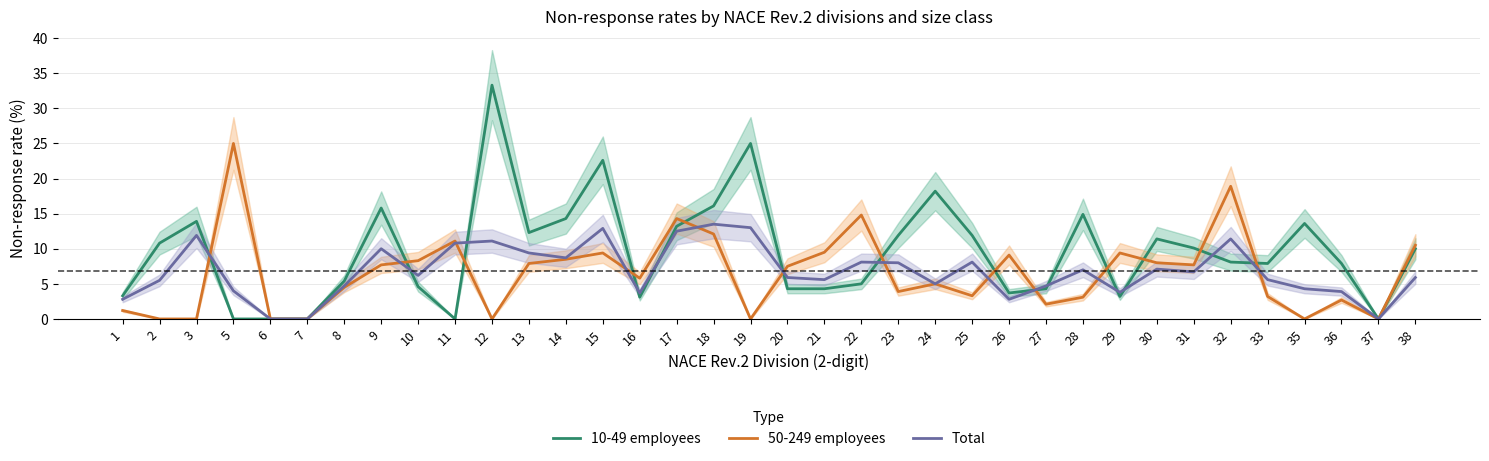

What is the difference between the second highest and minimum values in the 50-249 employees series?

18.9